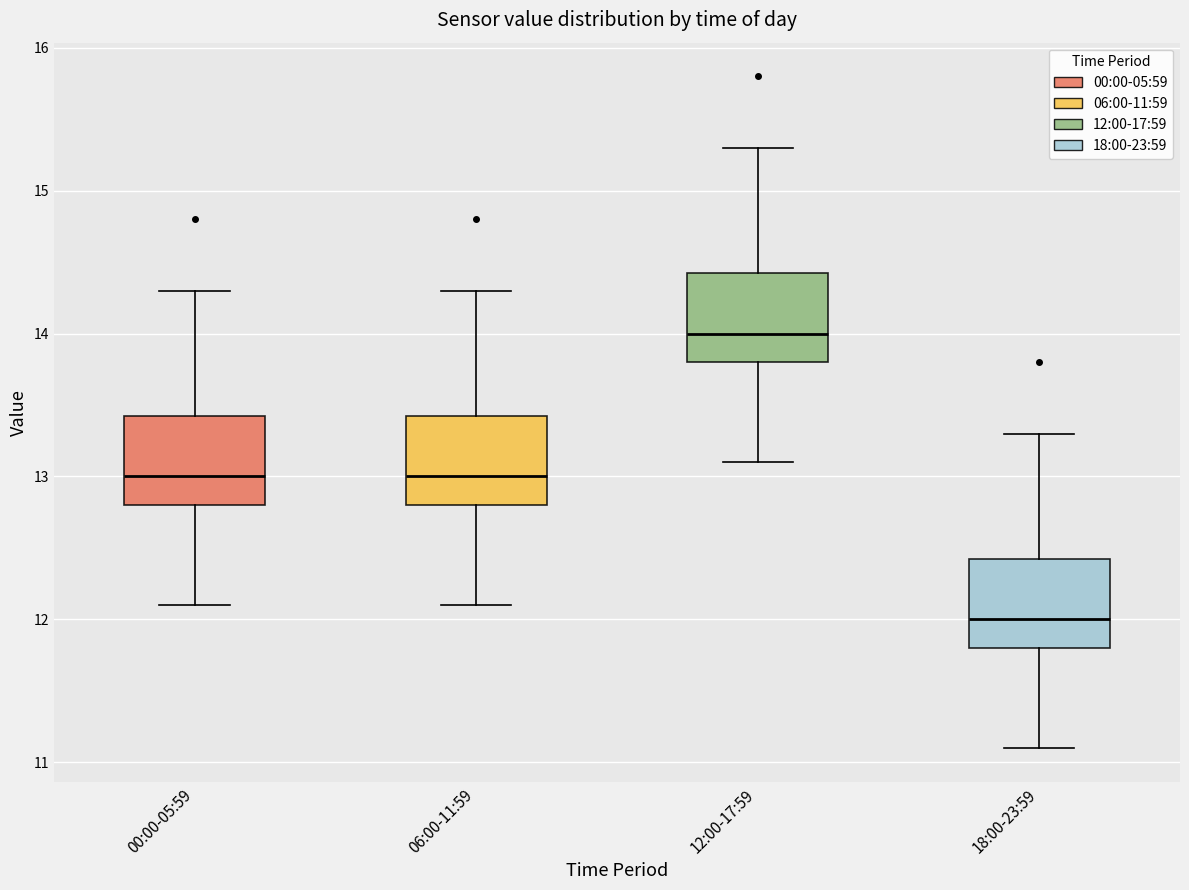

Where does the median line of the box for 00:00-05:59 sit on the y-axis? The values are not printed on the chart, so give them approximately, as read against the axis.

13.0